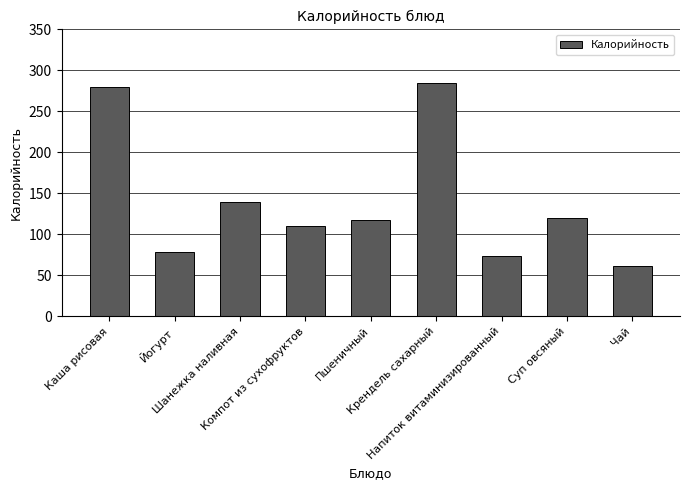

The value at Шанежка наливная is 139.0. True or false?

True